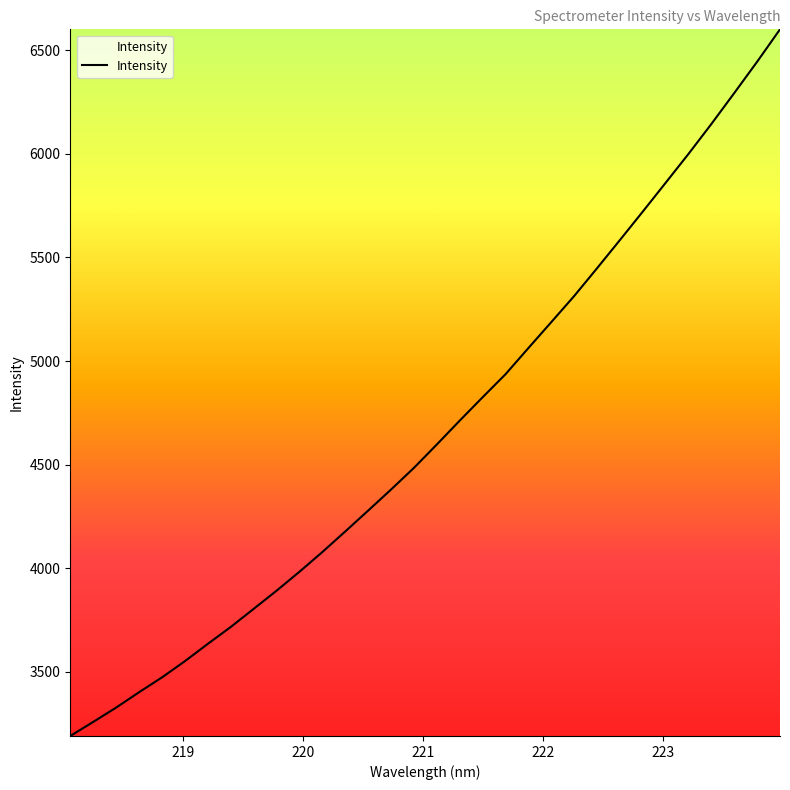

How many values exceed 4596?

16